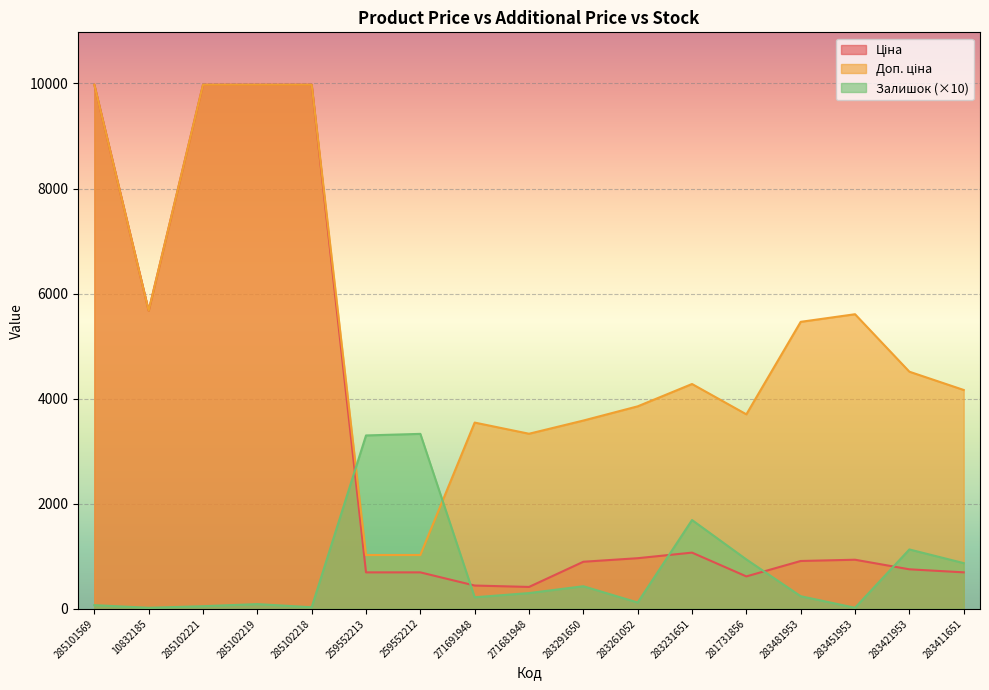

What is the difference between the Доп. ціна values at 259552212 and 285102219?

8950.4